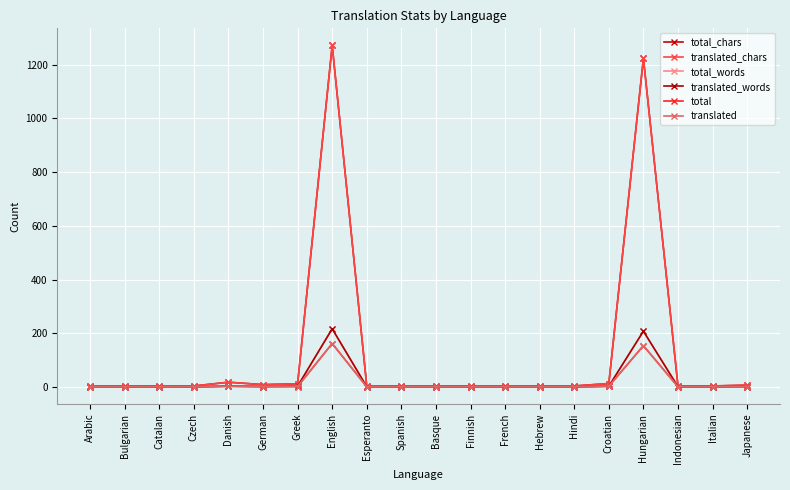

Does the chart have visible grid lines?

Yes